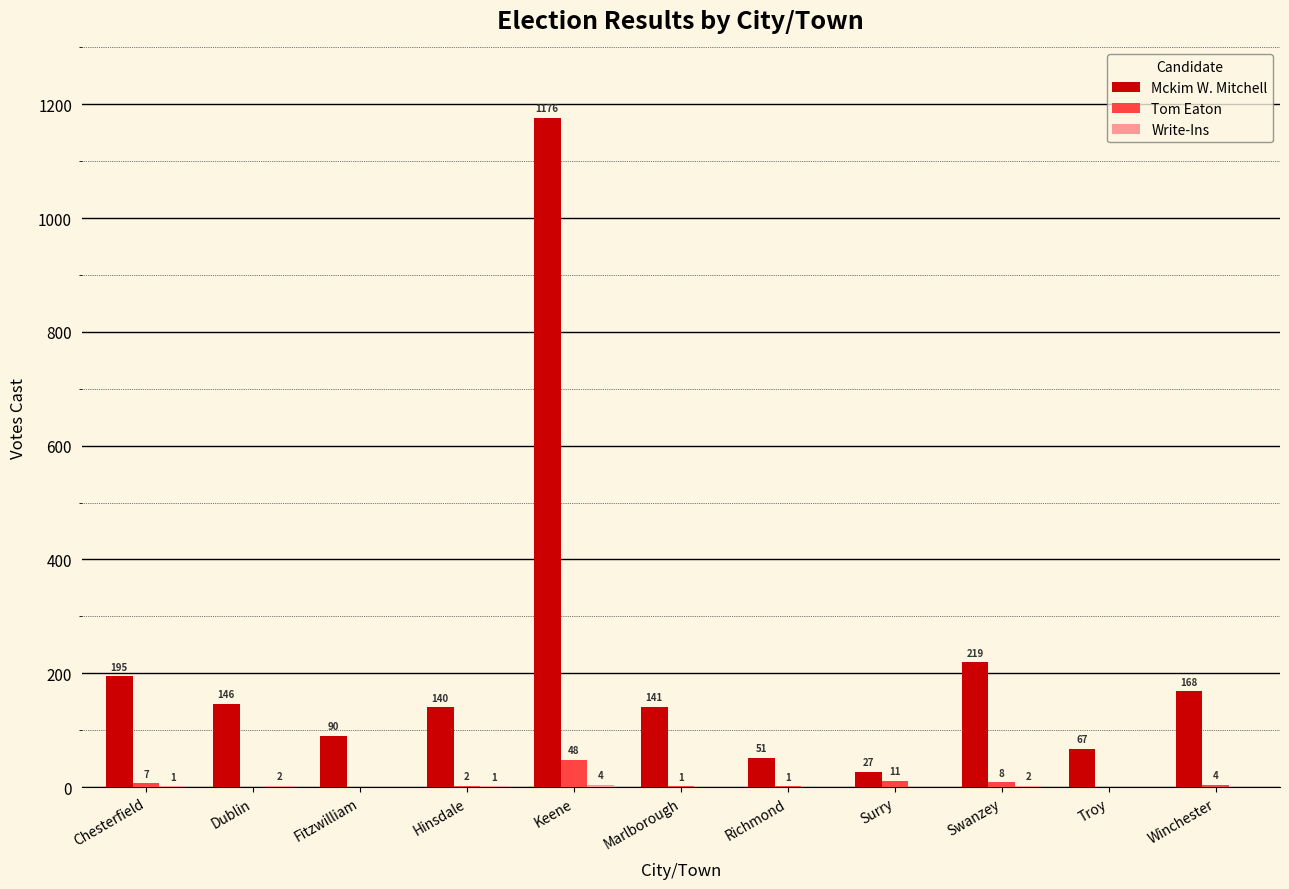

What is the total value across all series at Hinsdale?

143